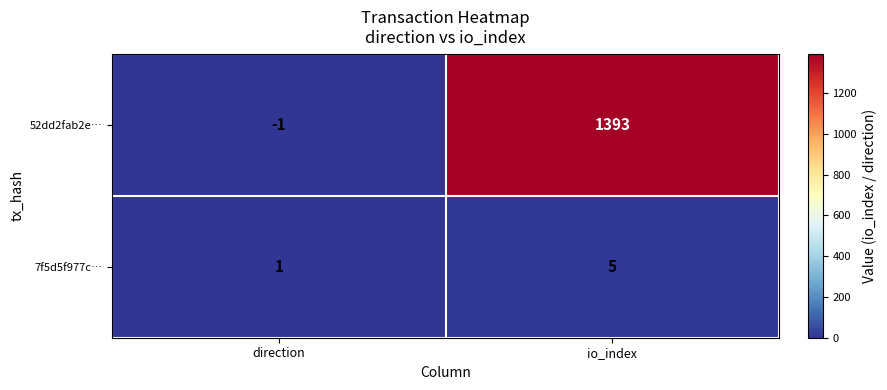

Reading left to right, extract all data points from this chart.

52dd2fab2e…: -1	1393
7f5d5f977c…: 1	5